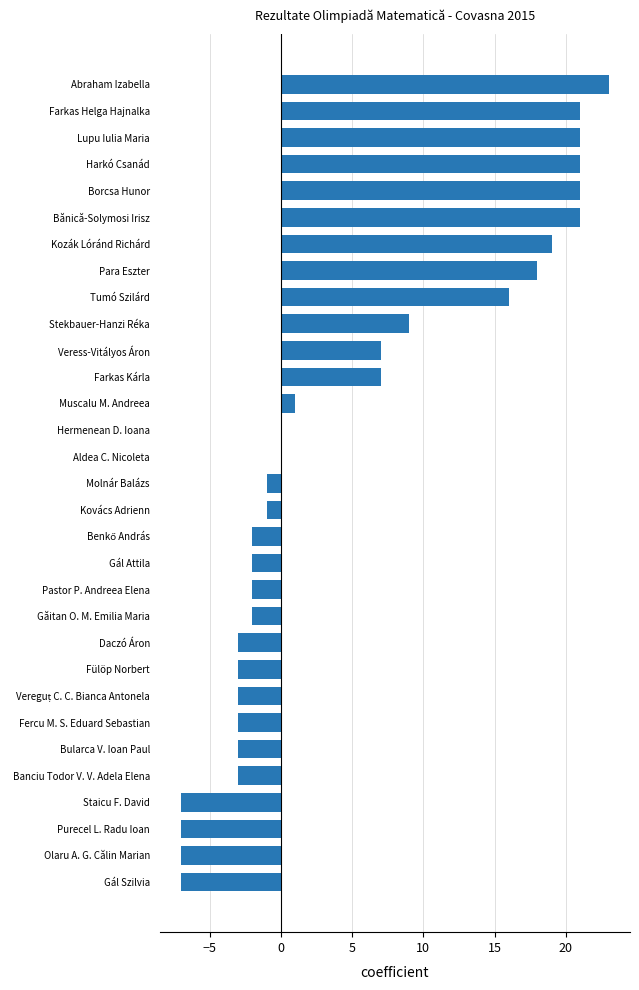

How many distinct data groups are displayed?

1